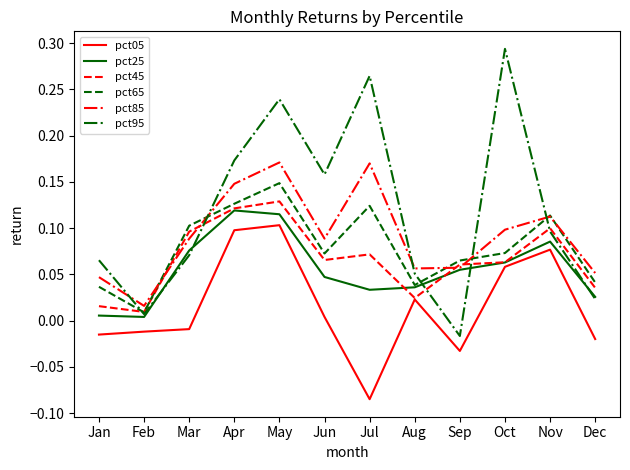

Which series changed the most between Jan and Jun?

pct95